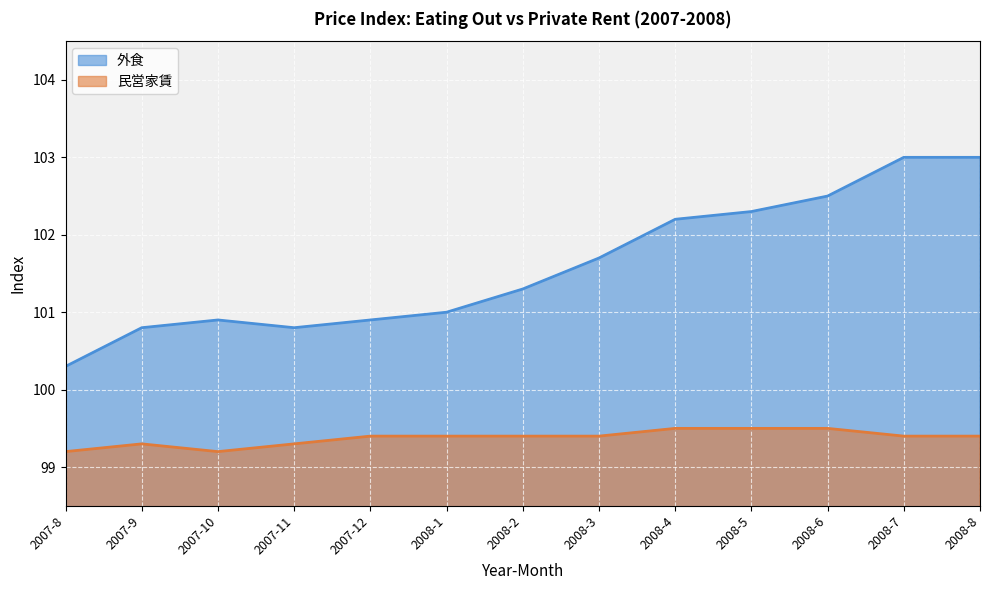

Where is the first local minimum for 民営家賃?

2007-10